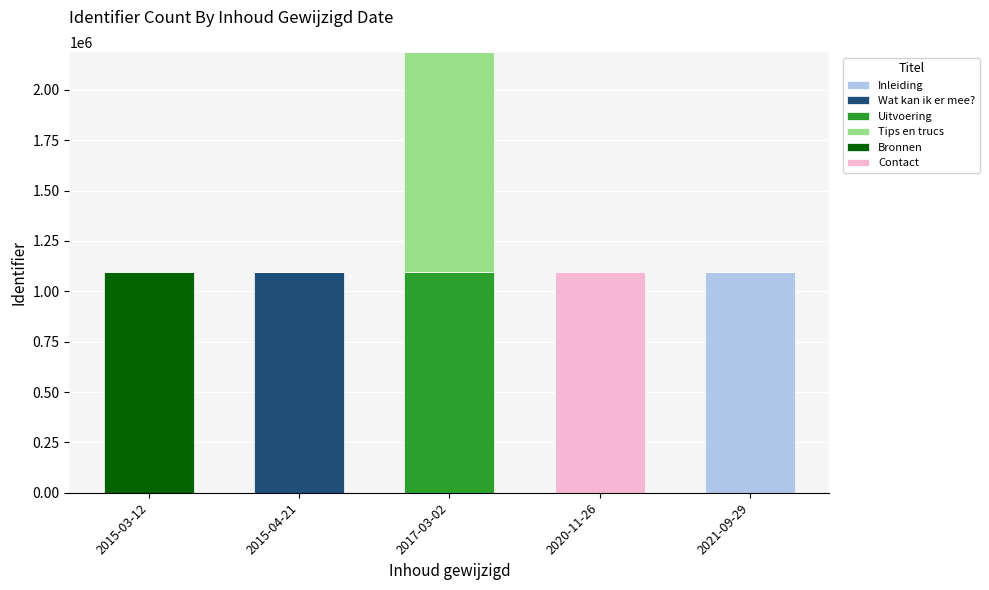

Are the bars grouped side by side (vs. stacked)?

No